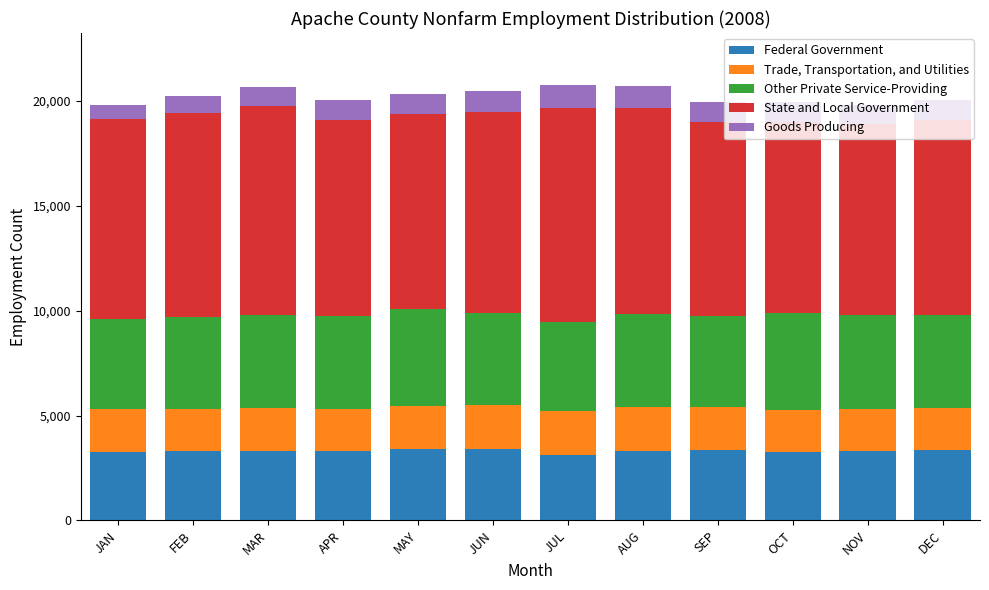

What is the total value across all series at MAR?

20650